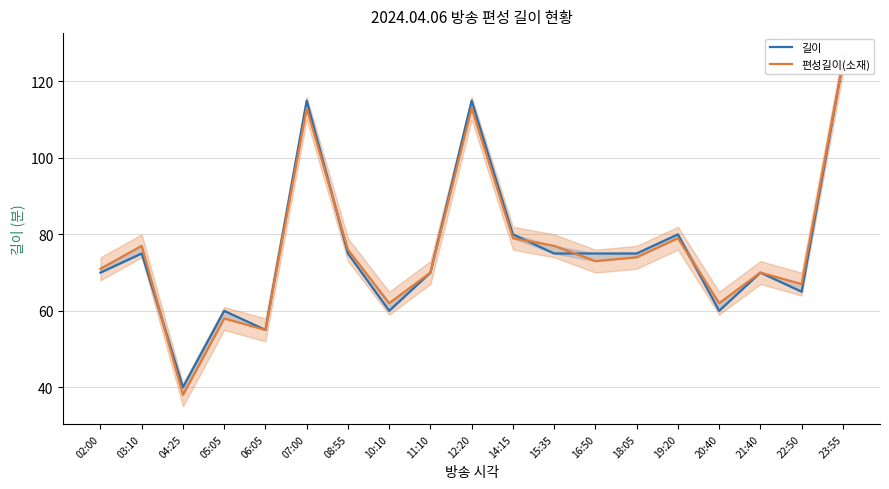

What is the difference between the second highest and second lowest values in the 편성길이(소재) series?

58